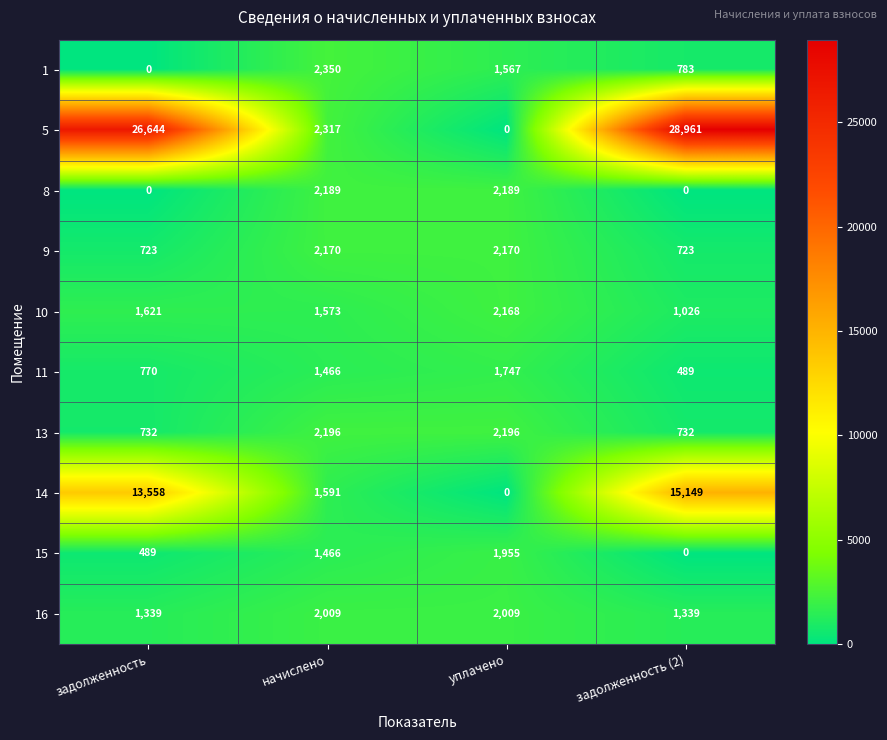

How many 14 values are between 1591 and 15149?

3